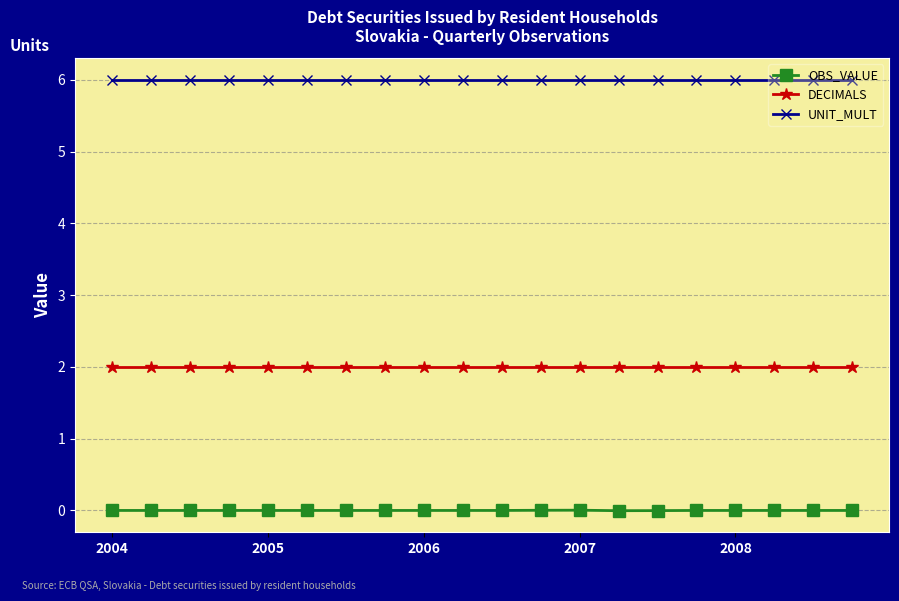

Which series has the widest spread of values?

OBS_VALUE